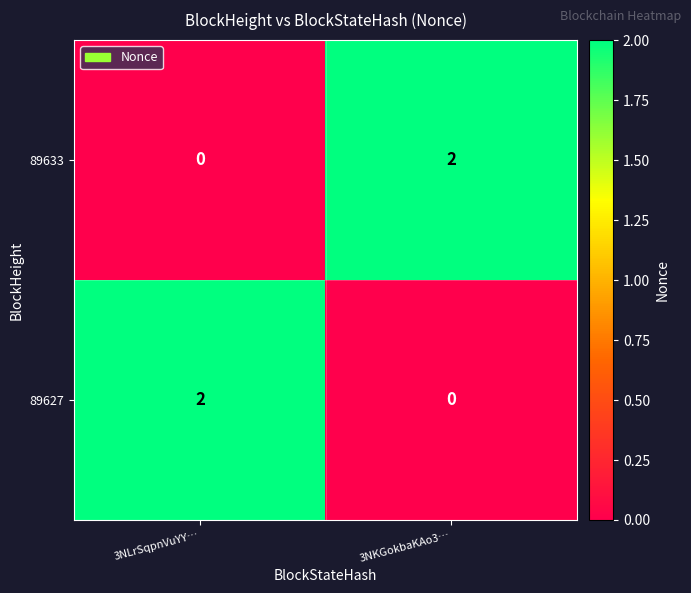

Is it true that 89627 equals 1 at 3NKGokbaKAo3…?

False